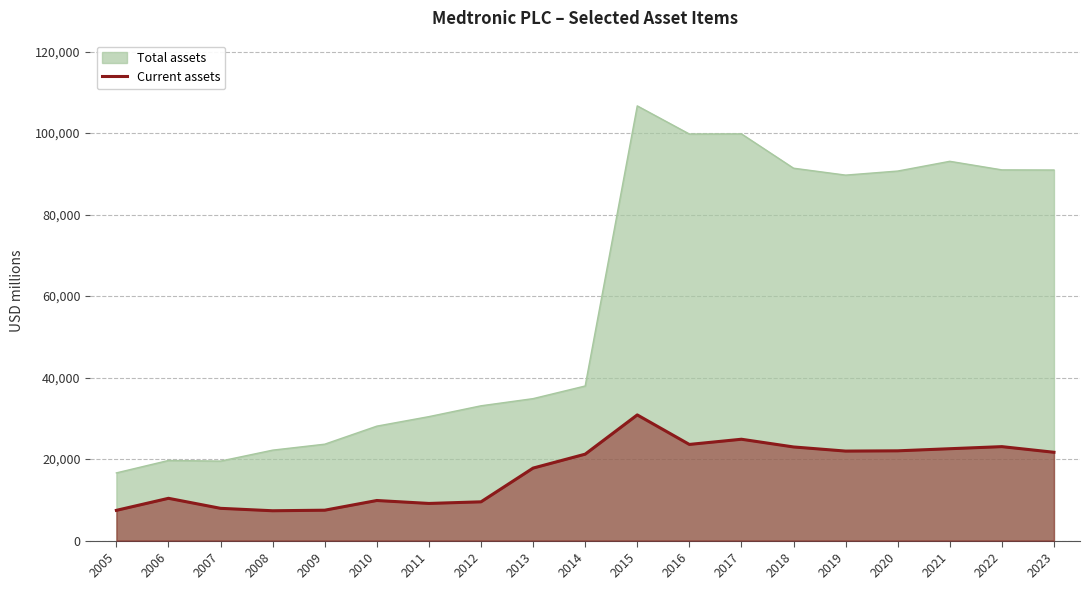

What is the value of the 12th point from the left?

23600